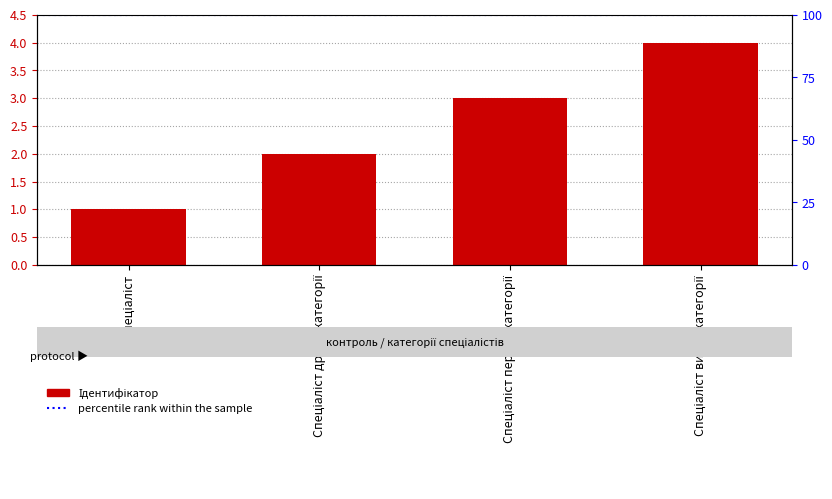

What is the change in value from Спеціаліст to Спеціаліст першої категорії?

+2